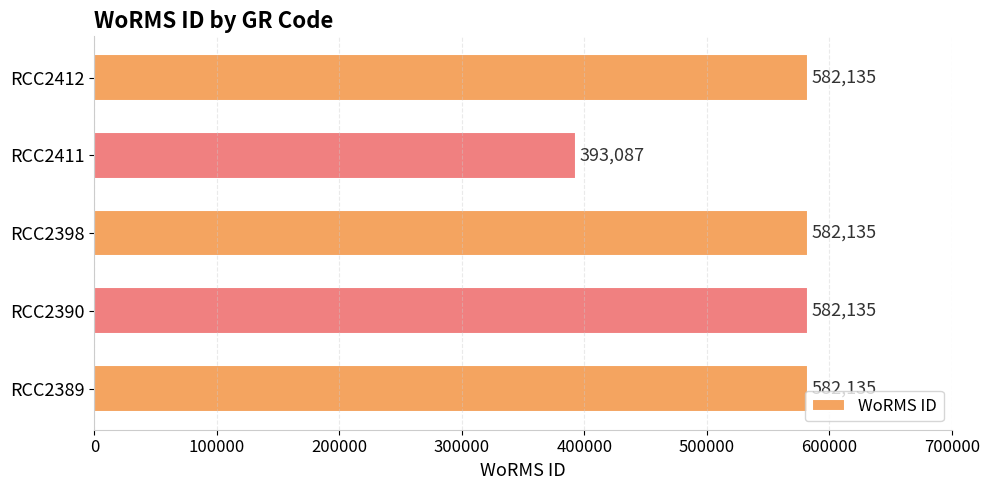

True or false: the data shows 582135 at RCC2412.

True